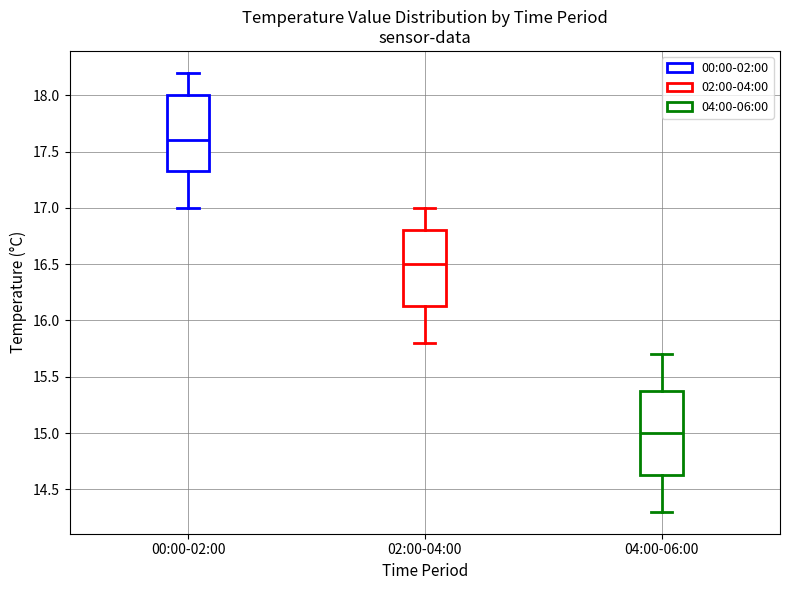

Comparing the boxes themselves (not the whiskers), which one is the tallest?

04:00-06:00